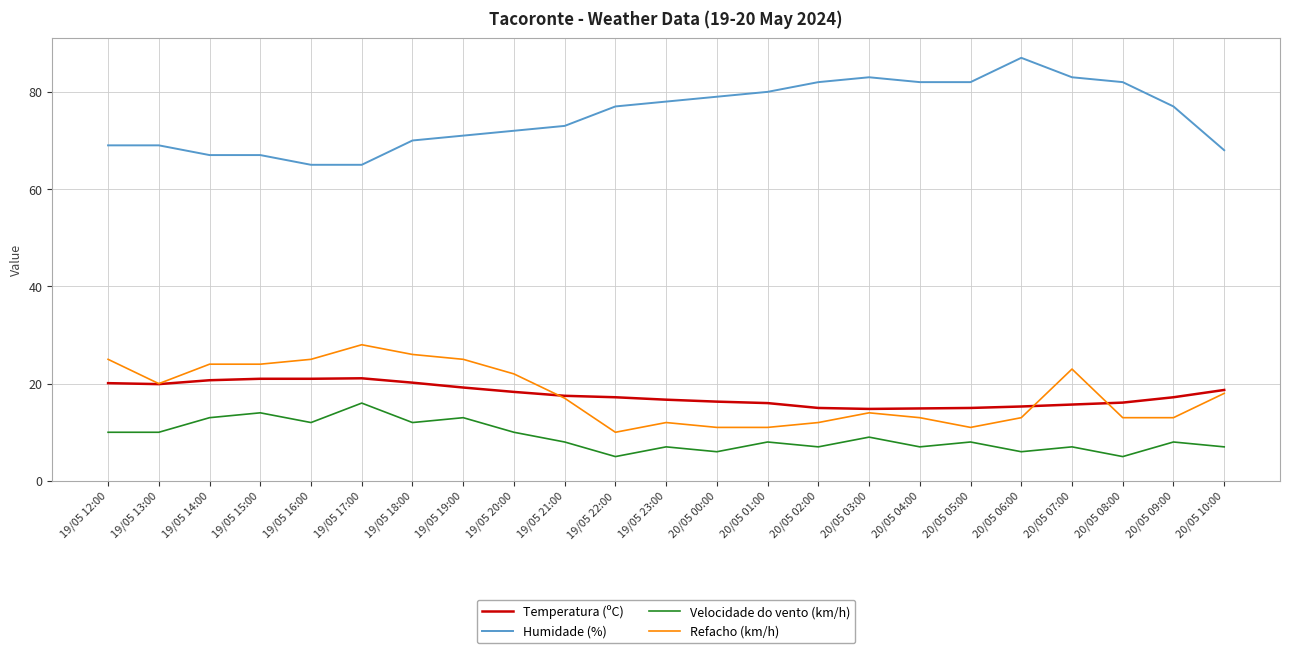

What is the difference between the maximum and second lowest values in the Humidade (%) series?

22.0